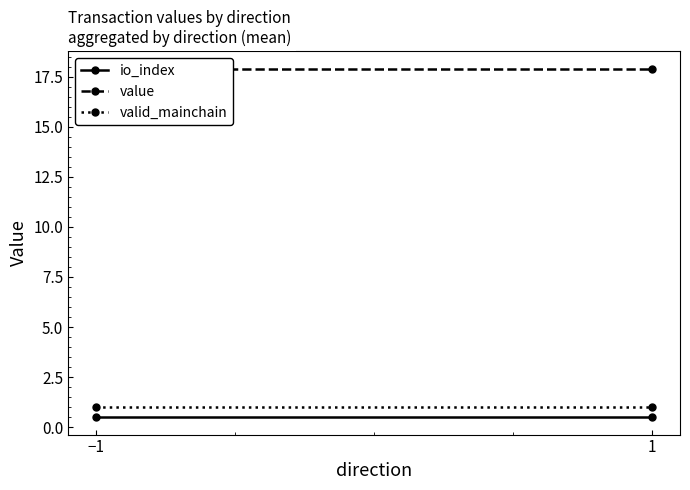

At which label is value closest to 17?

−1